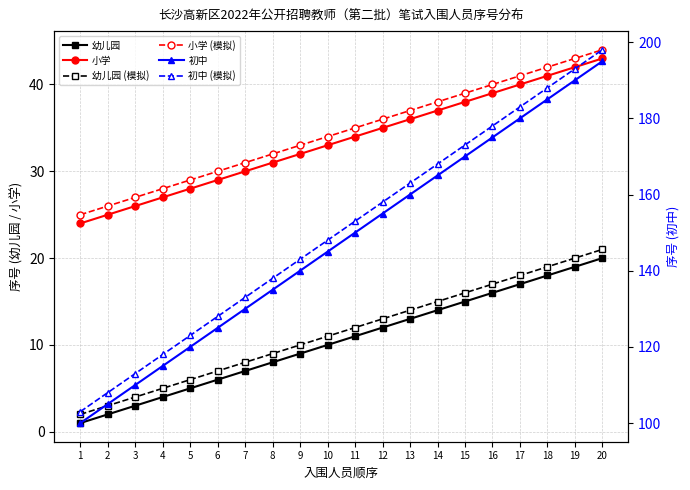

Count the number of categories in the chart.

20